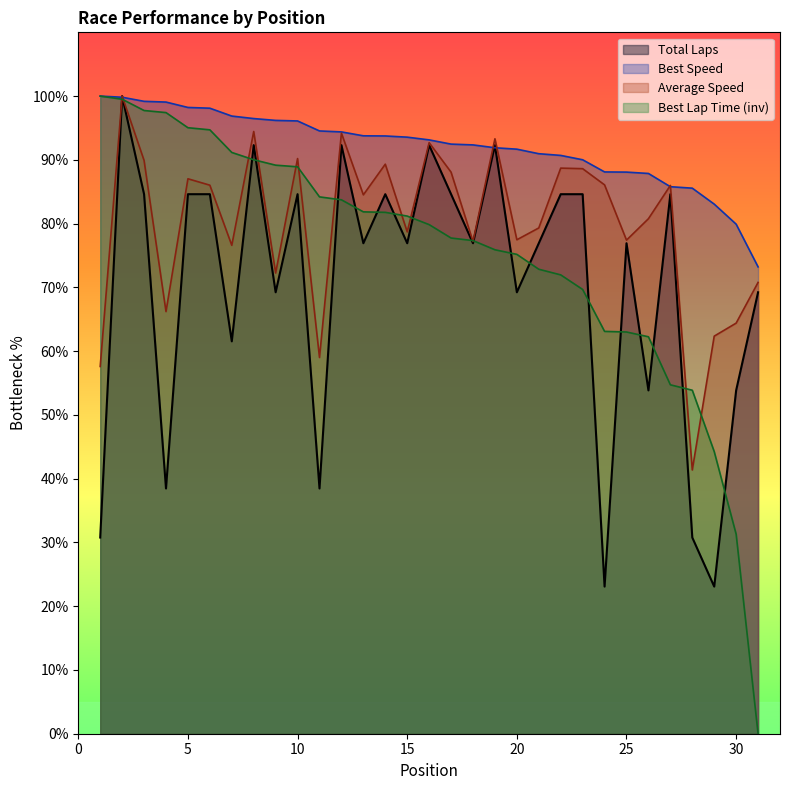

What are all the series names shown in the legend?

Total Laps, Best Speed, Average Speed, Best Lap Time (inv)